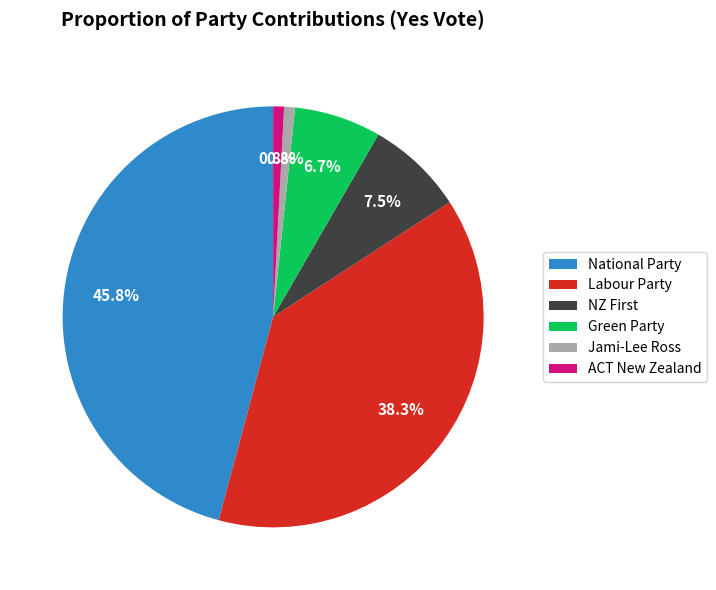

The Green Party slice represents 1% of the pie. True or false?

False